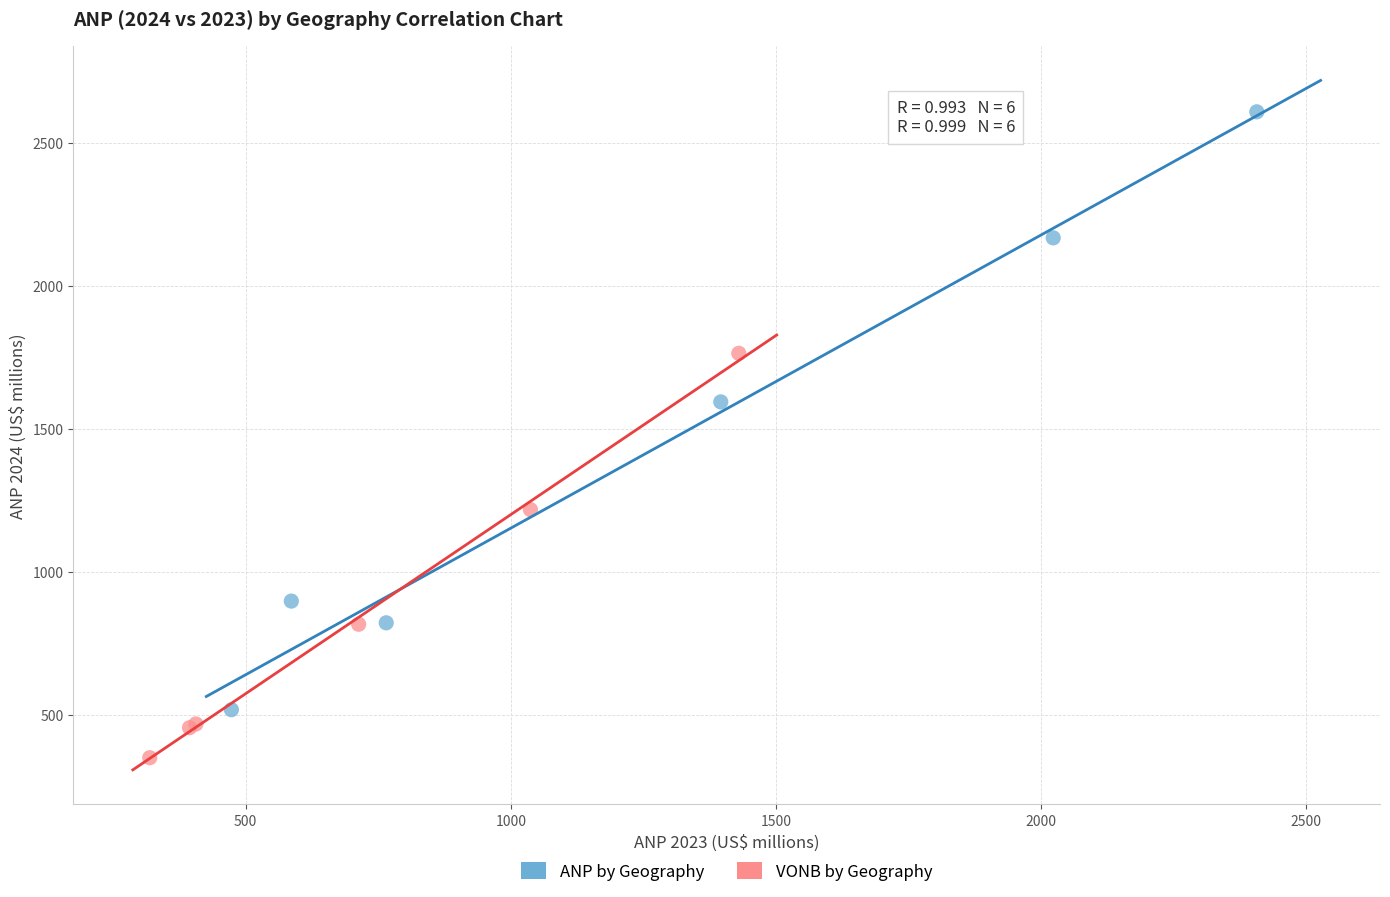

What are all the series names shown in the legend?

ANP by Geography, VONB by Geography